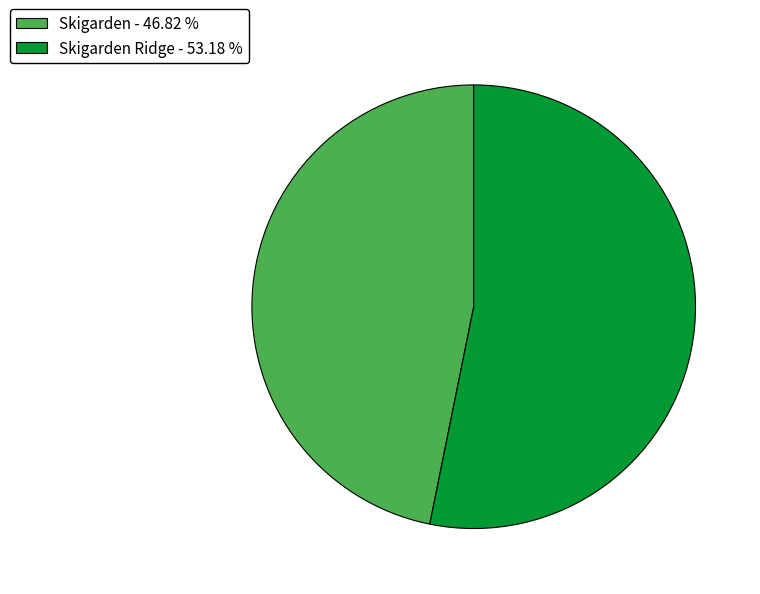

Which slice is the largest?

Skigarden Ridge - 53.18 %